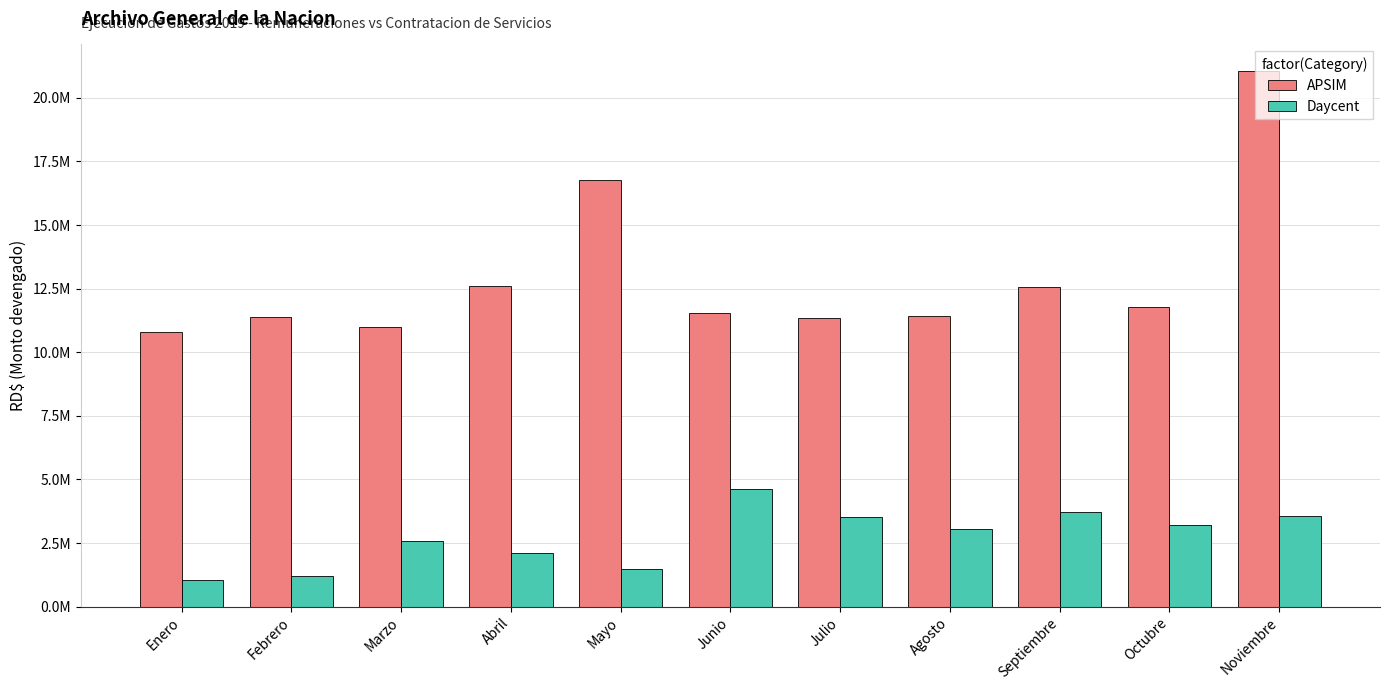

What are all the series names shown in the legend?

APSIM, Daycent